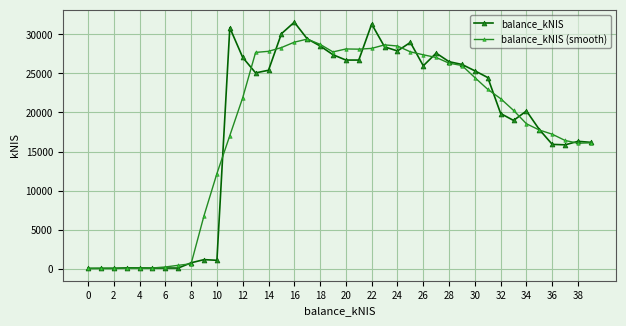

How many distinct data groups are displayed?

2